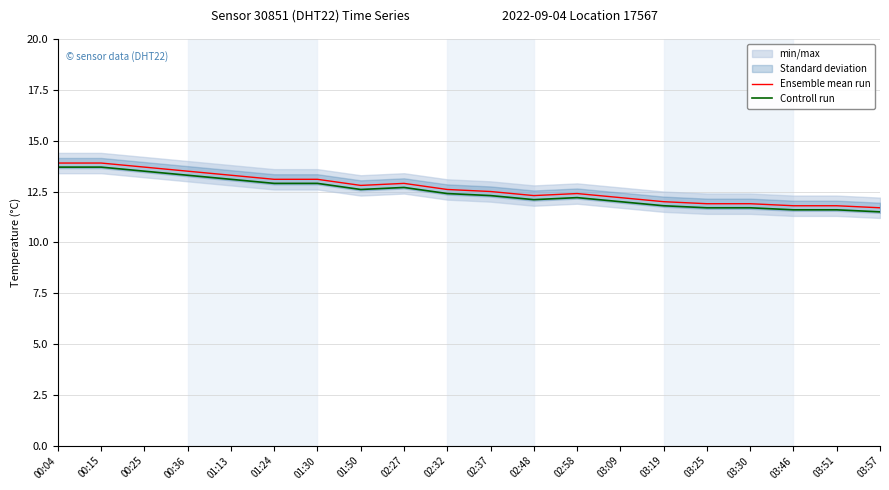

True or false: Controll run has a value of 16.1 at 03:25.

False